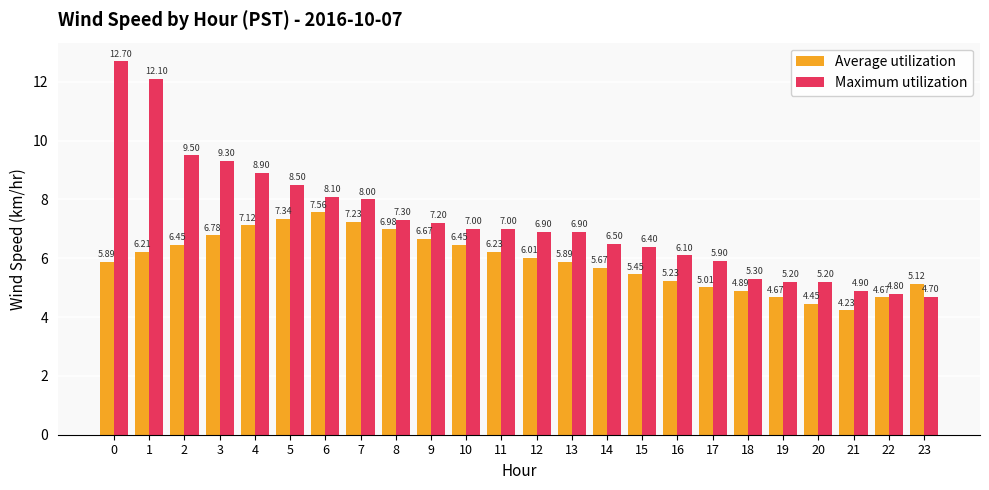

Rank the series by their maximum value, from lowest to highest.

Average utilization, Maximum utilization